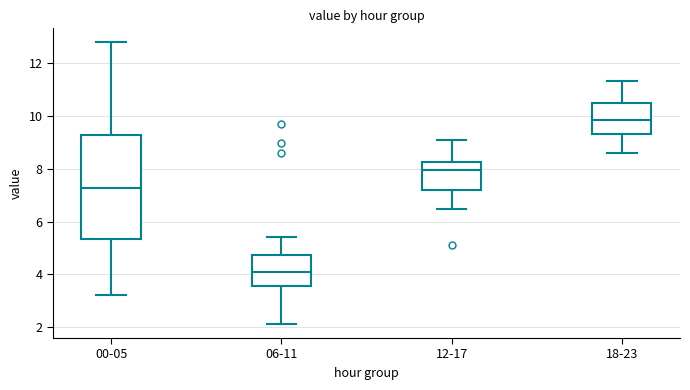

Where is the lower edge of the box for 12-17 on the y-axis? The values are not printed on the chart, so give them approximately, as read against the axis.

7.2